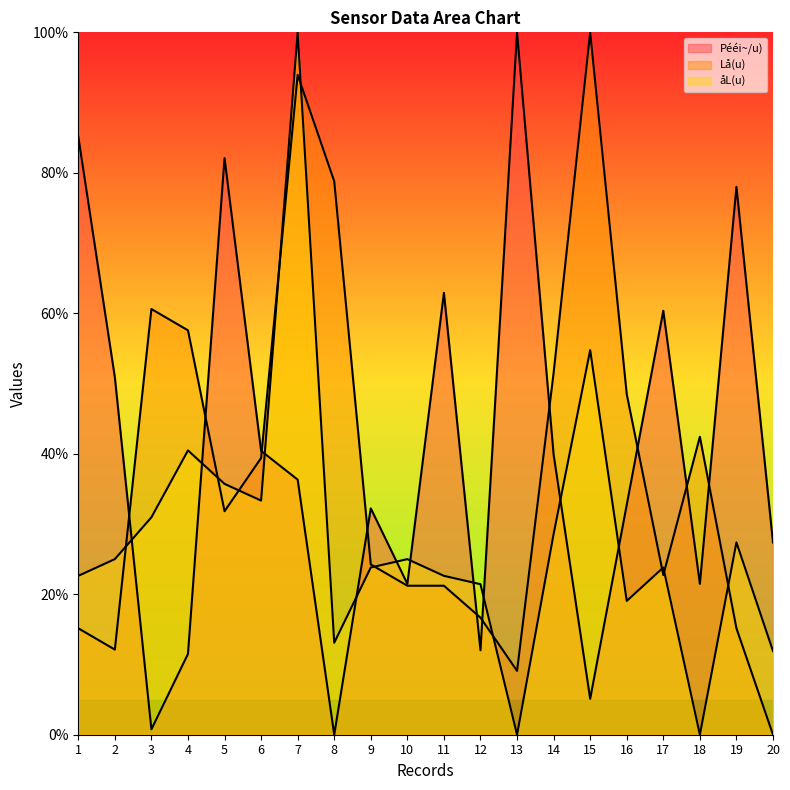

What is the total value across all series at 20?

39.3